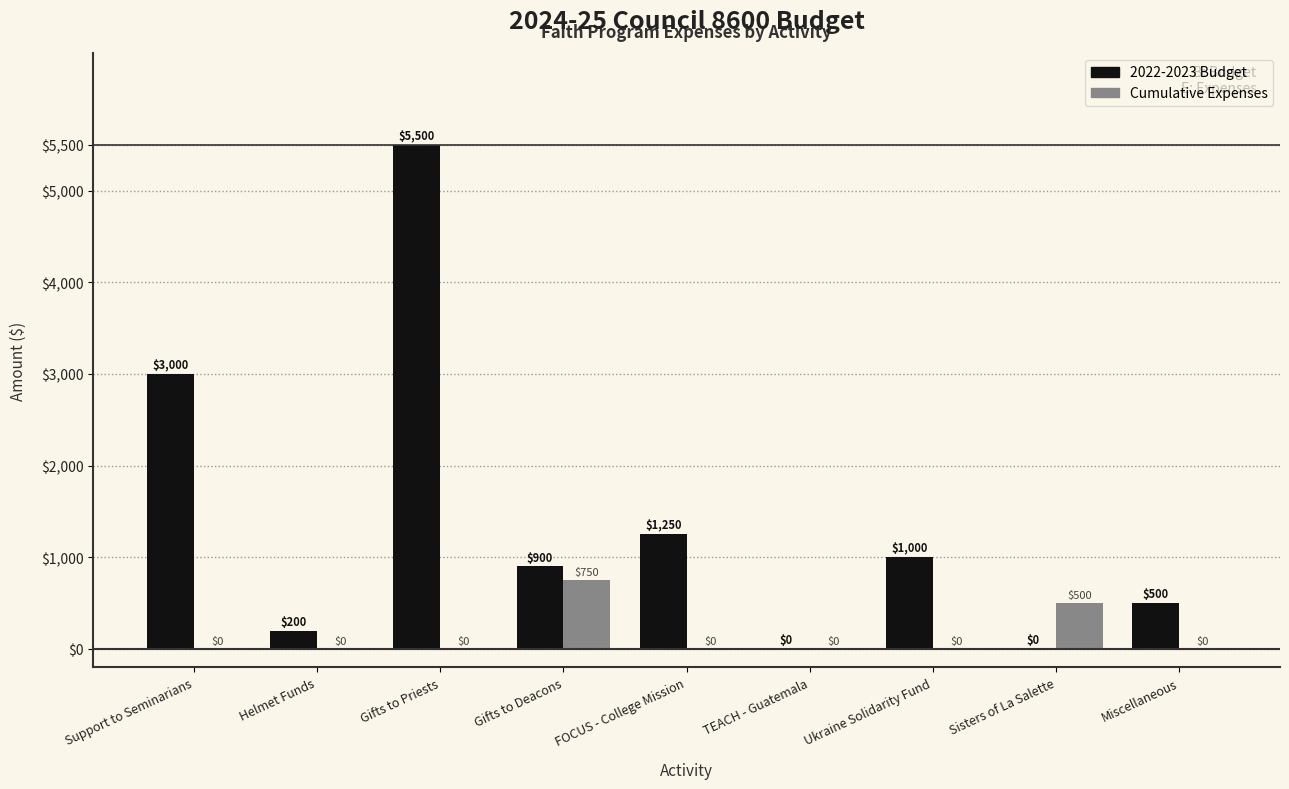

At which category is the sum across all series the highest?

Gifts to Priests